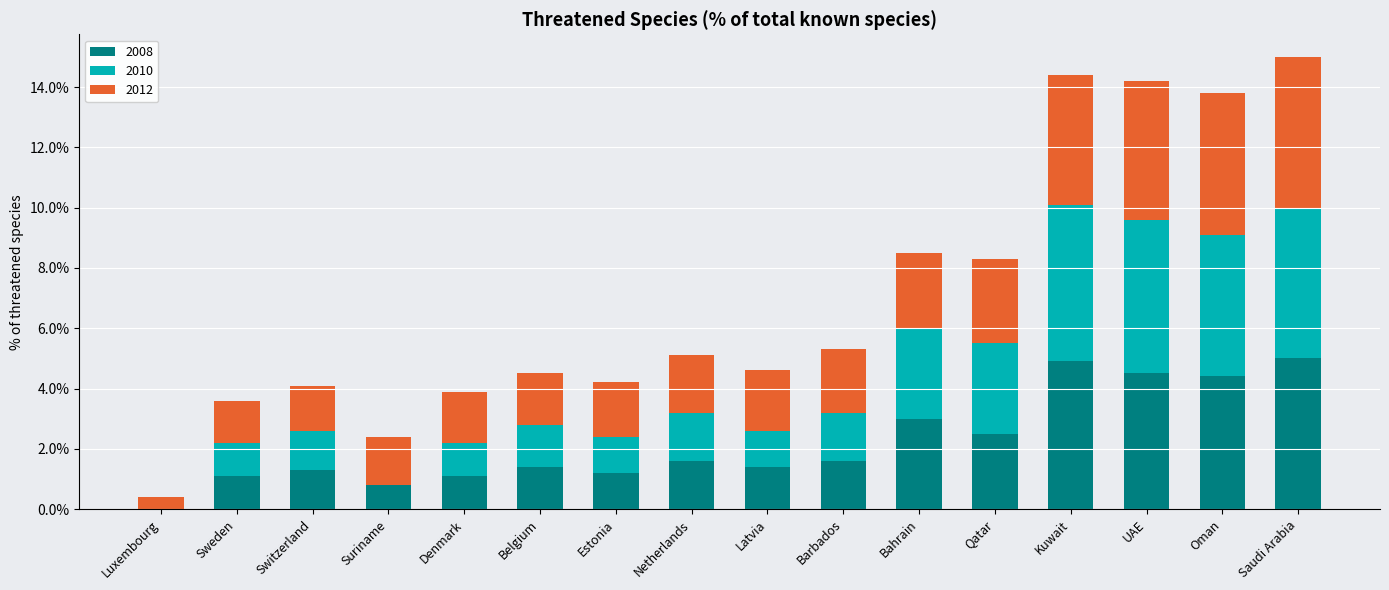

What is the total value across all series at UAE?

14.2